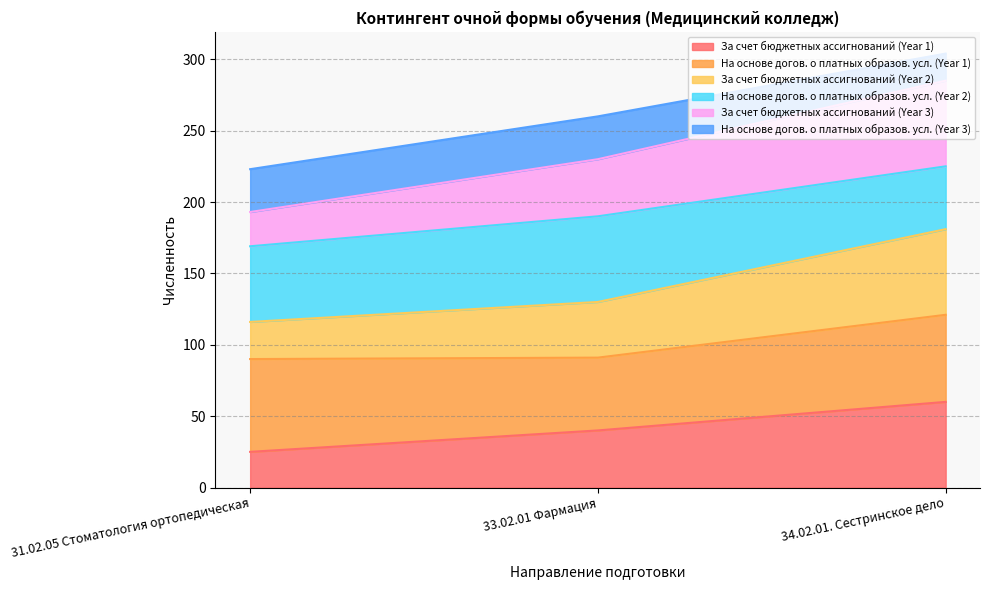

What is the total value across all series at 34.02.01. Сестринское дело?

304